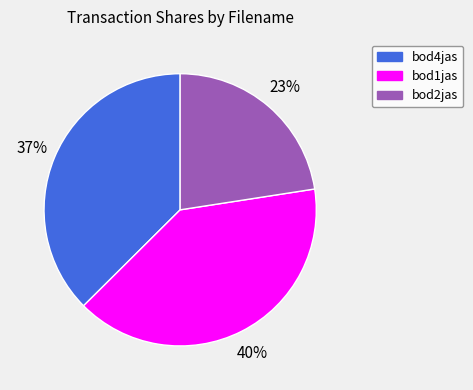

Does any single category account for the majority?

No